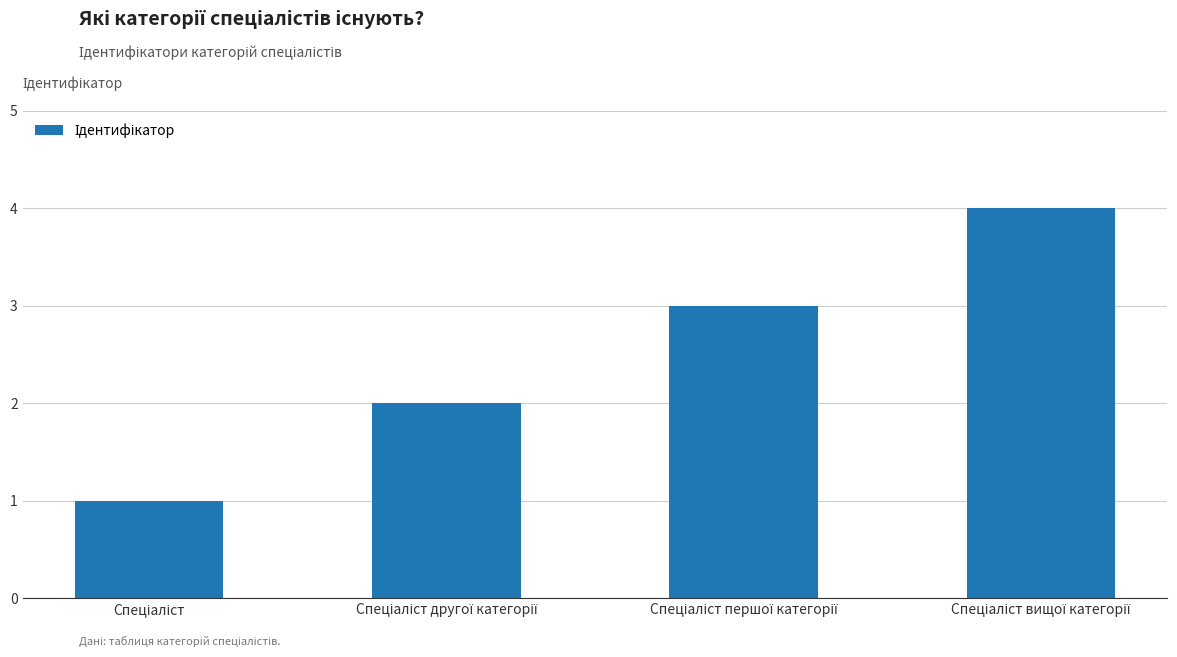

What is the sum of all values?

10